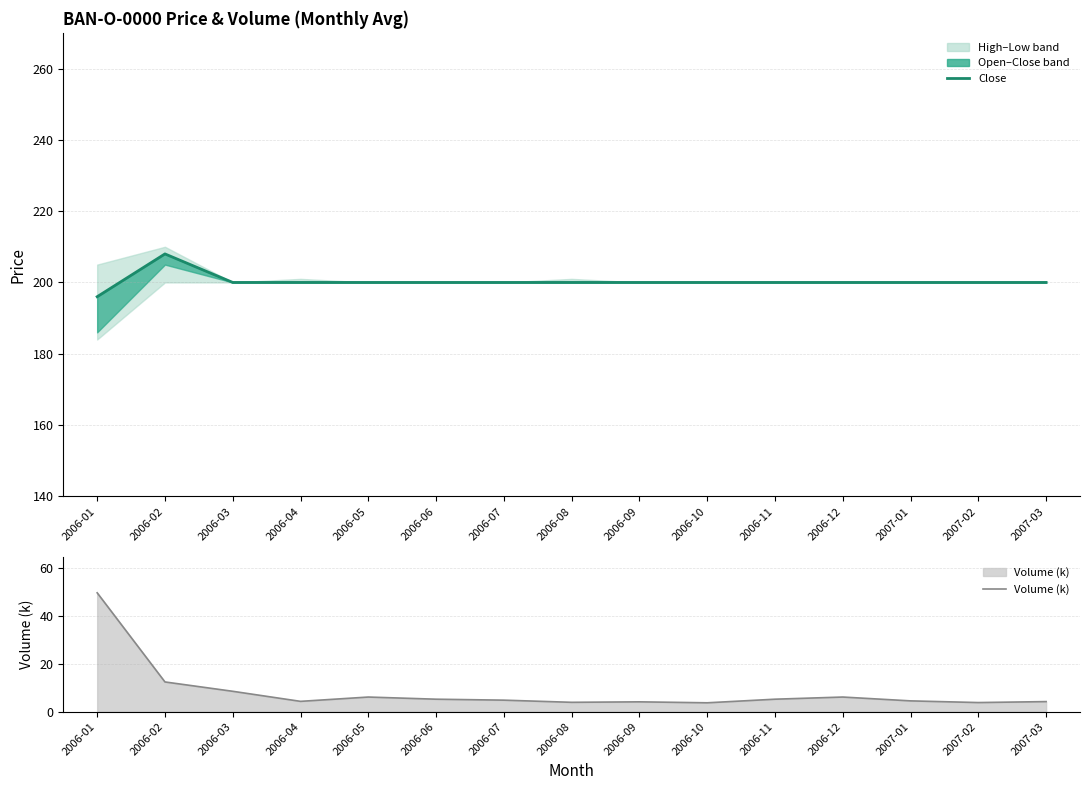

What is the label of the 10th point from the left?

2006-10